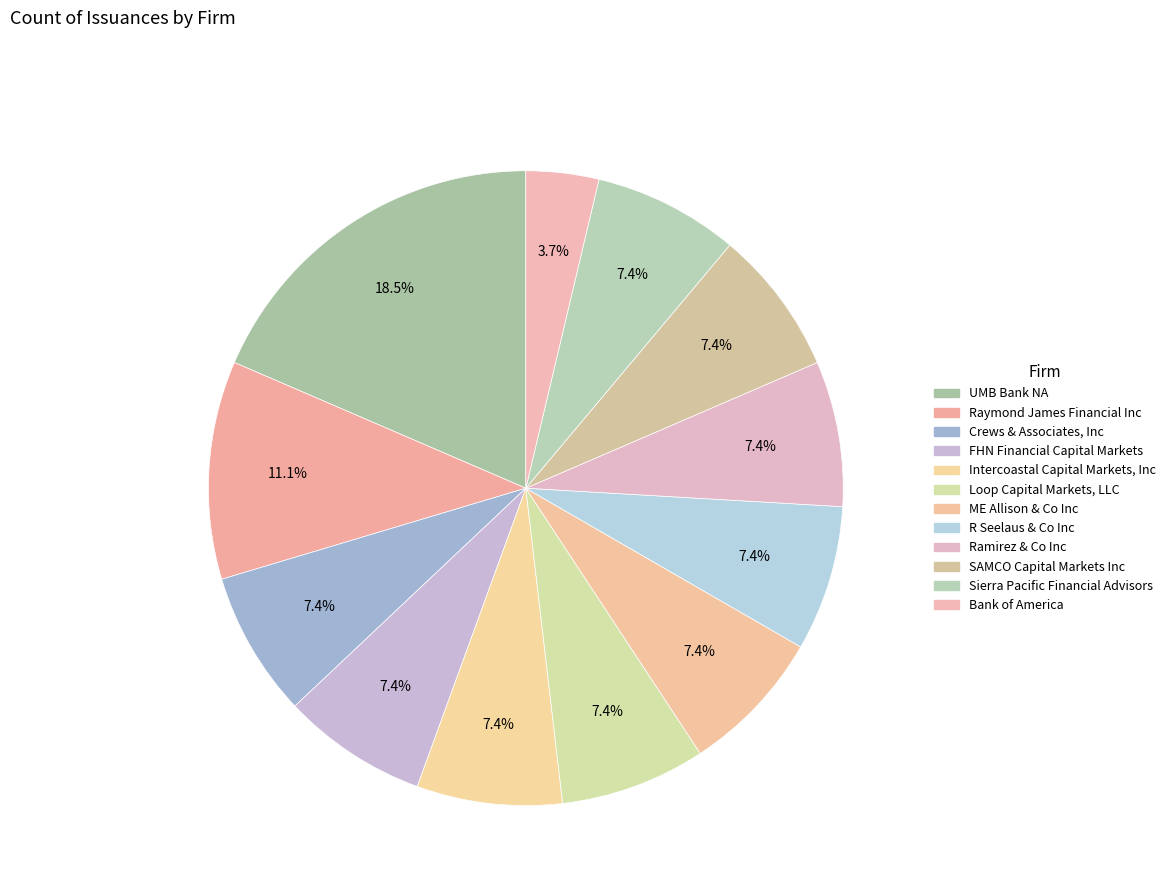

To the nearest percent, what percentage of the pie is Bank of America?

4%